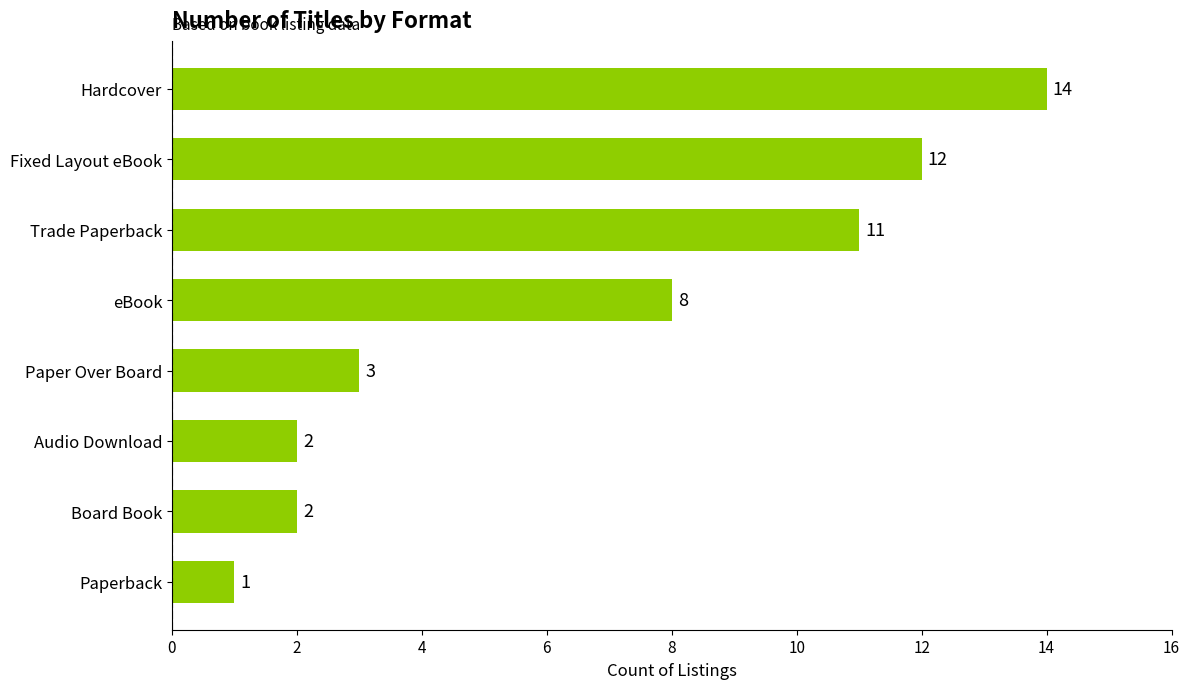

Between Paperback and Audio Download, which is larger?

Audio Download